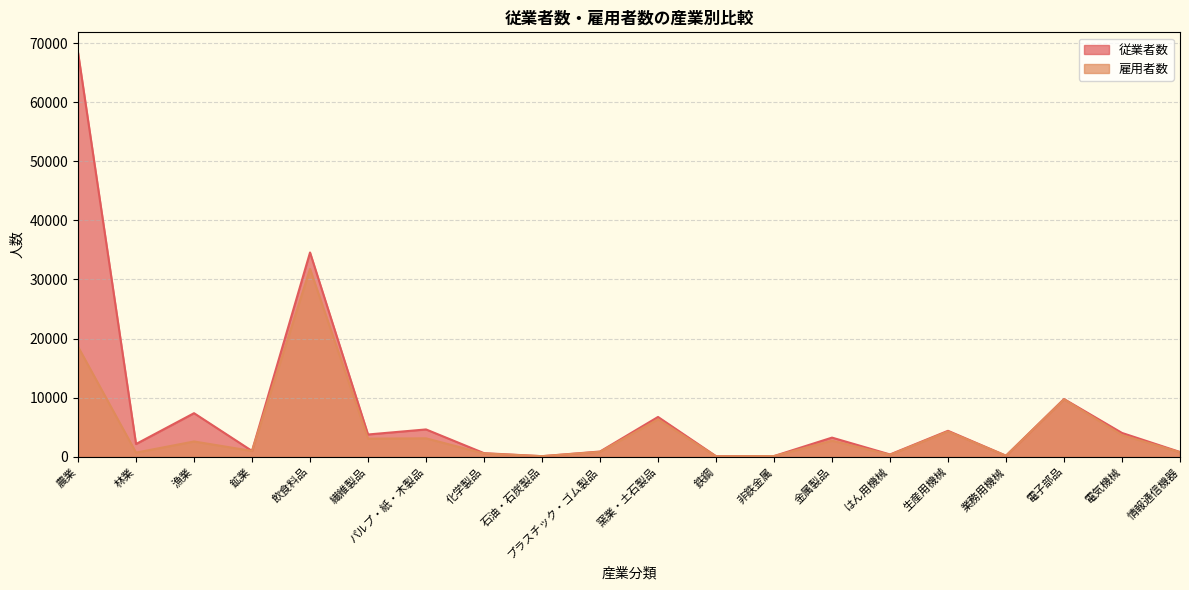

What is the difference between the highest and lowest values at 電気機械?

359